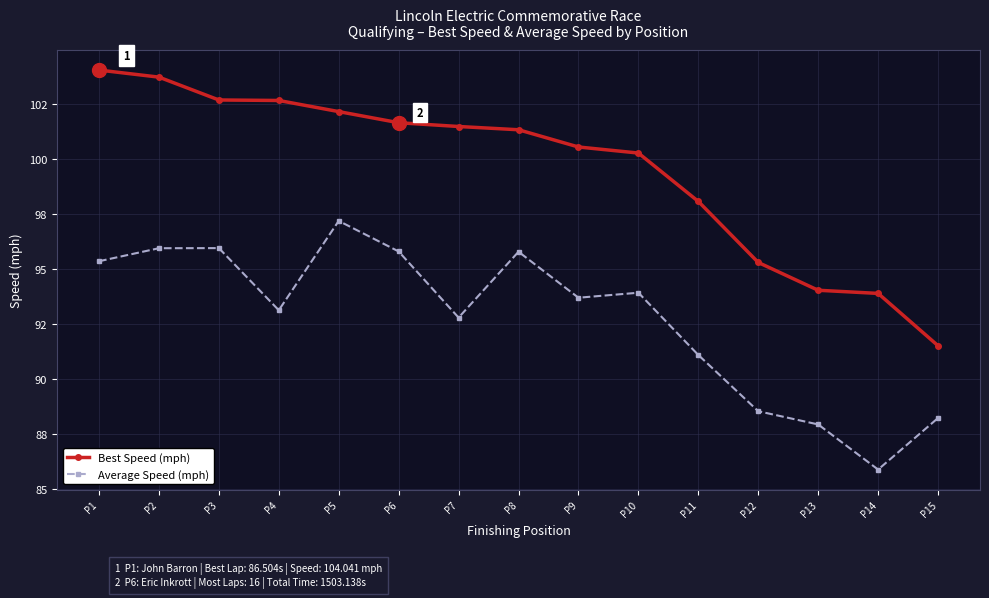

At how many categories does at least one series exceed 95?

12